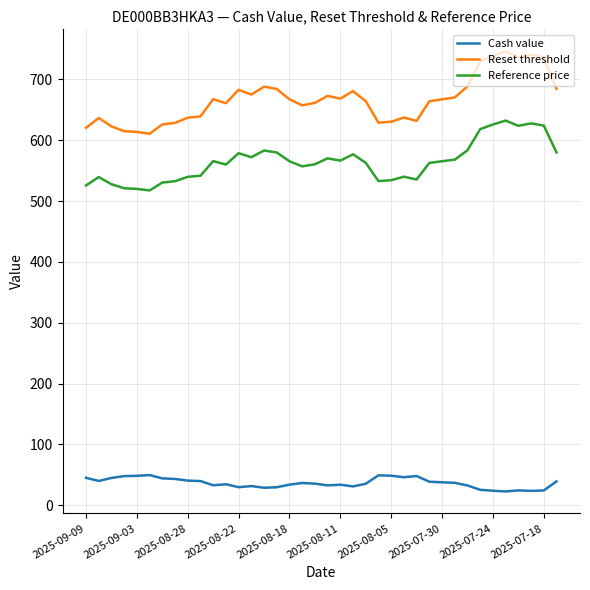

What is the greatest value displayed?

746.0